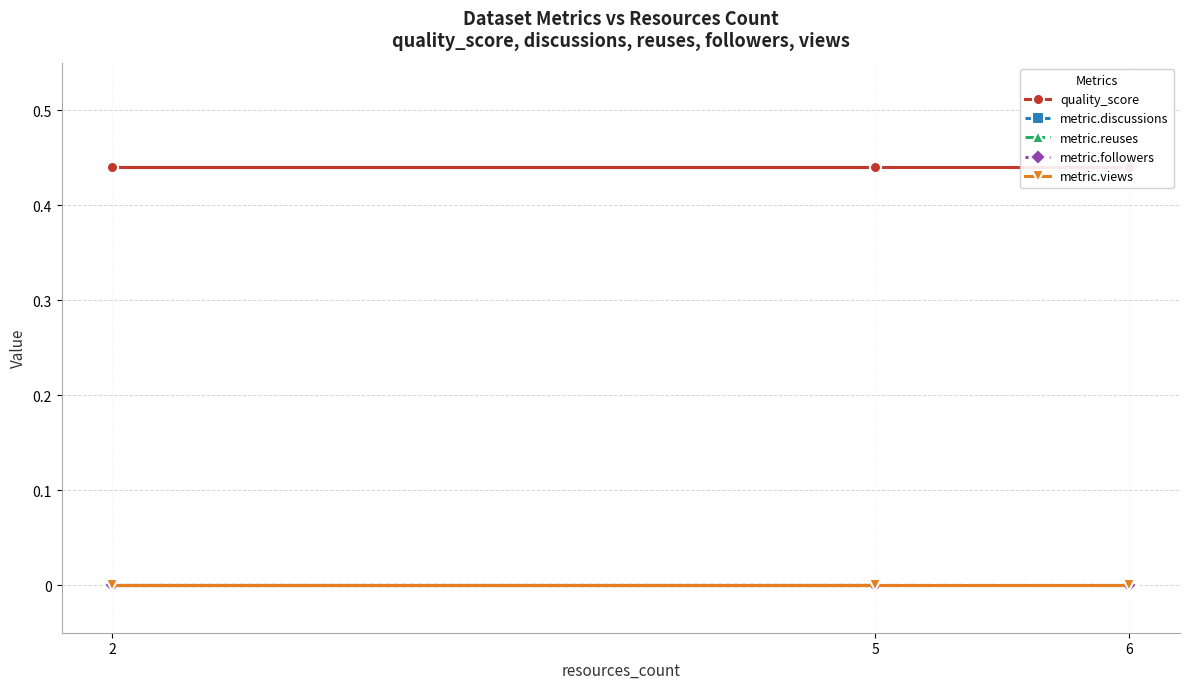

Reading right to left, extract all data points from this chart.

quality_score: 0.4	0.4	0.4
metric.discussions: 0.0	0.0	0.0
metric.reuses: 0.0	0.0	0.0
metric.followers: 0.0	0.0	0.0
metric.views: 0.0	0.0	0.0